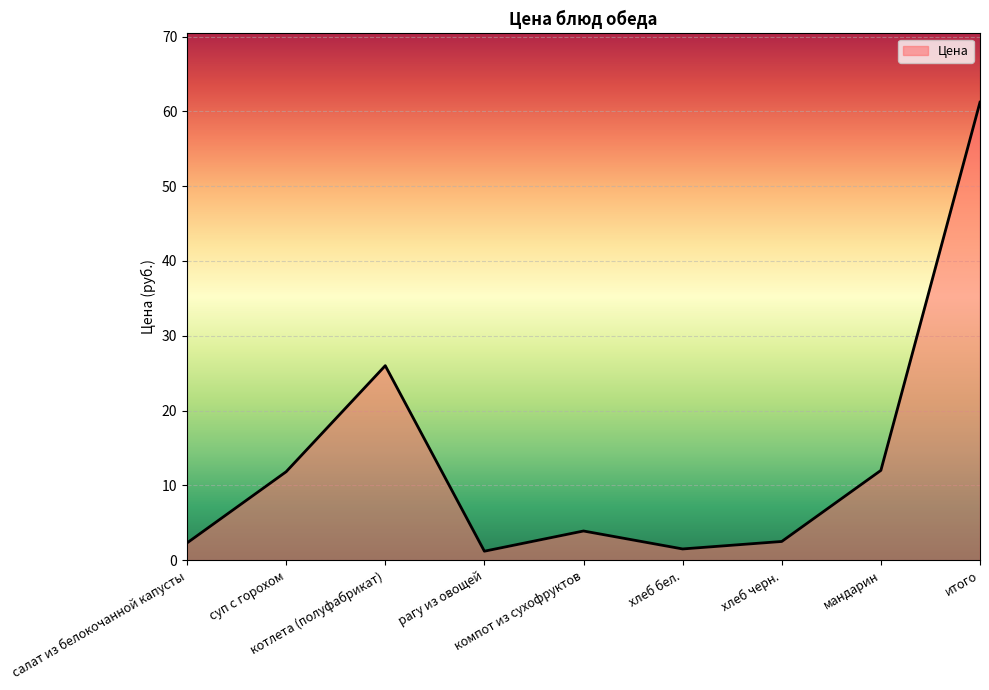

What is the ratio of the value at мандарин to the value at итого?

0.2